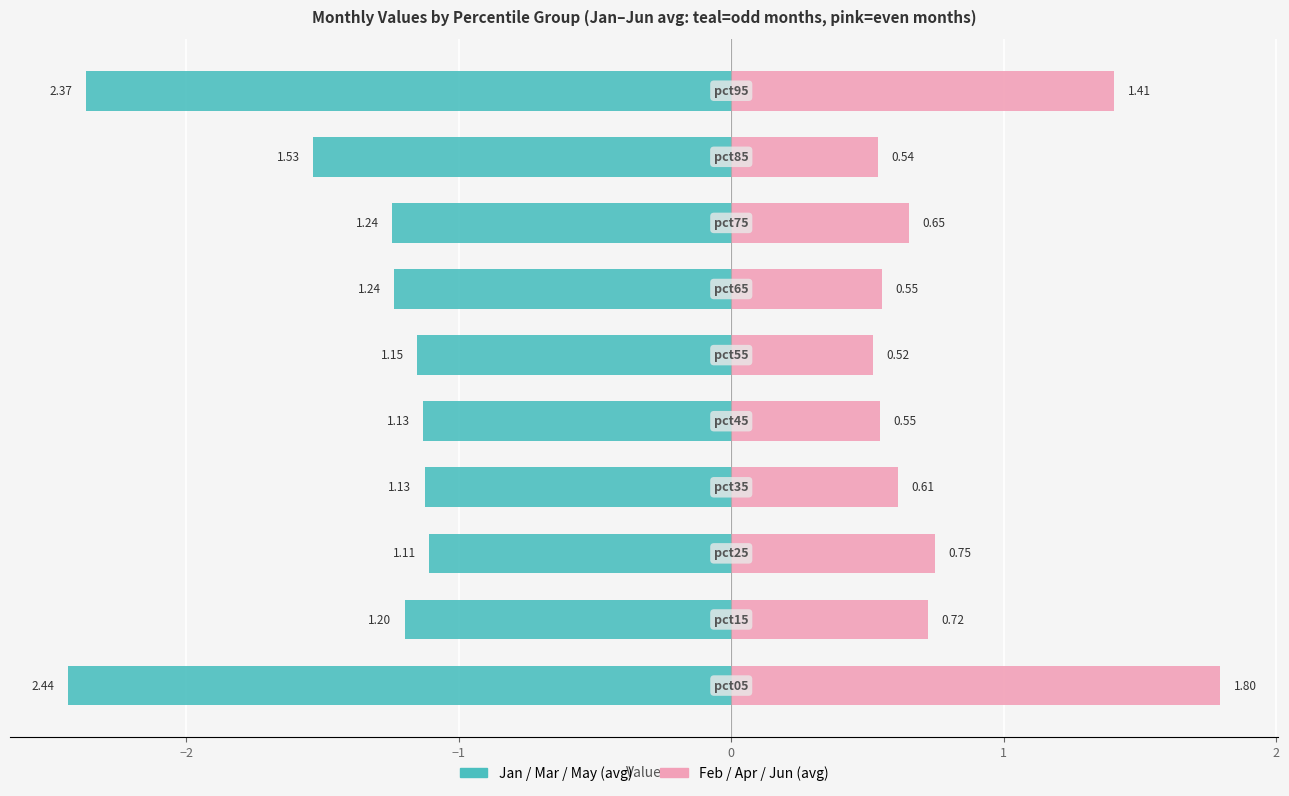

What is the sum of the Feb/Apr/Jun (avg) values at 3 and −2?

1.3